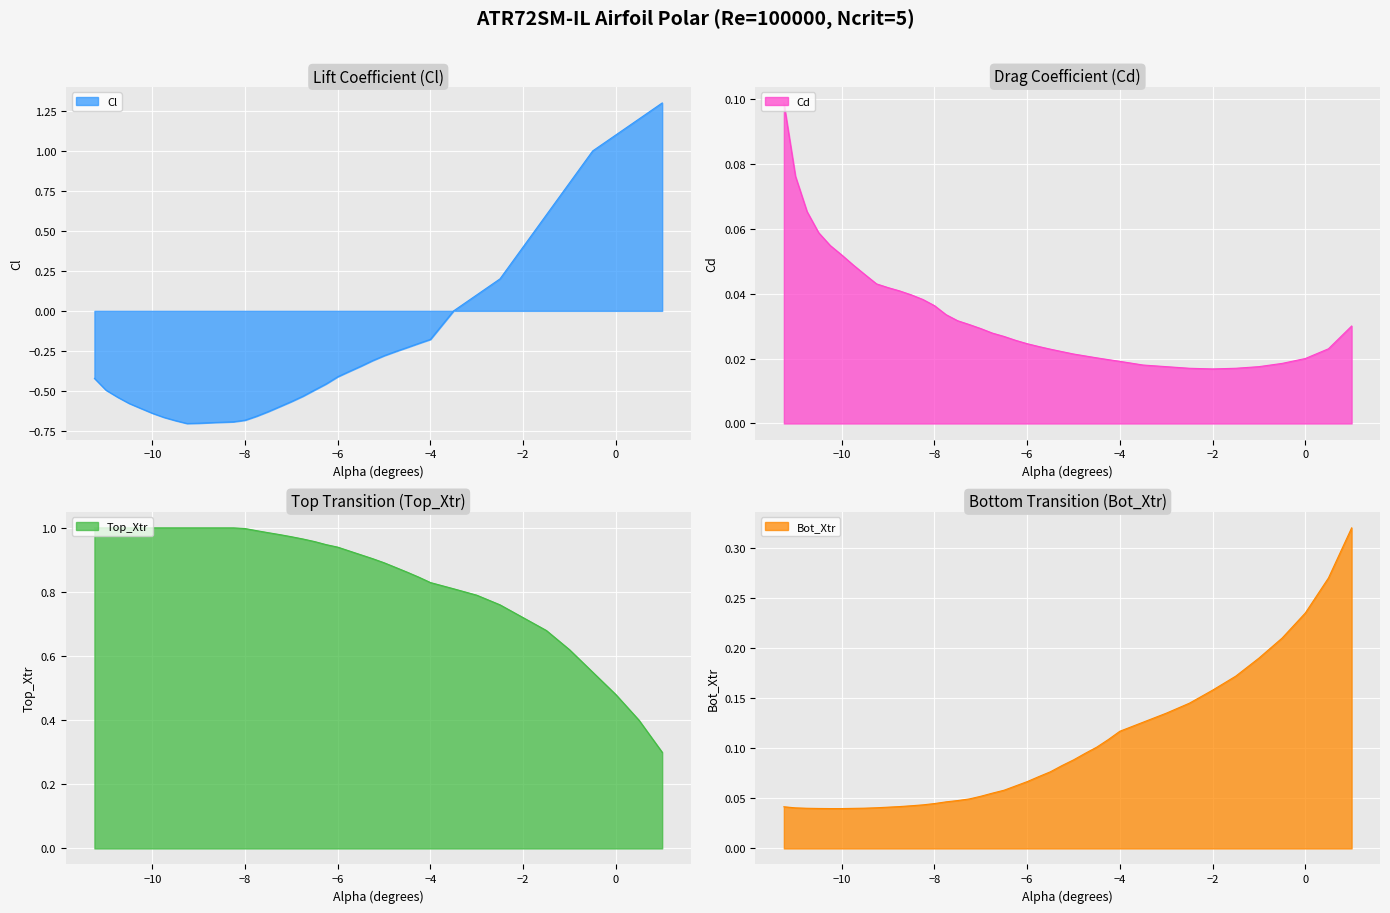

What is the maximum value for Cl?

1.3